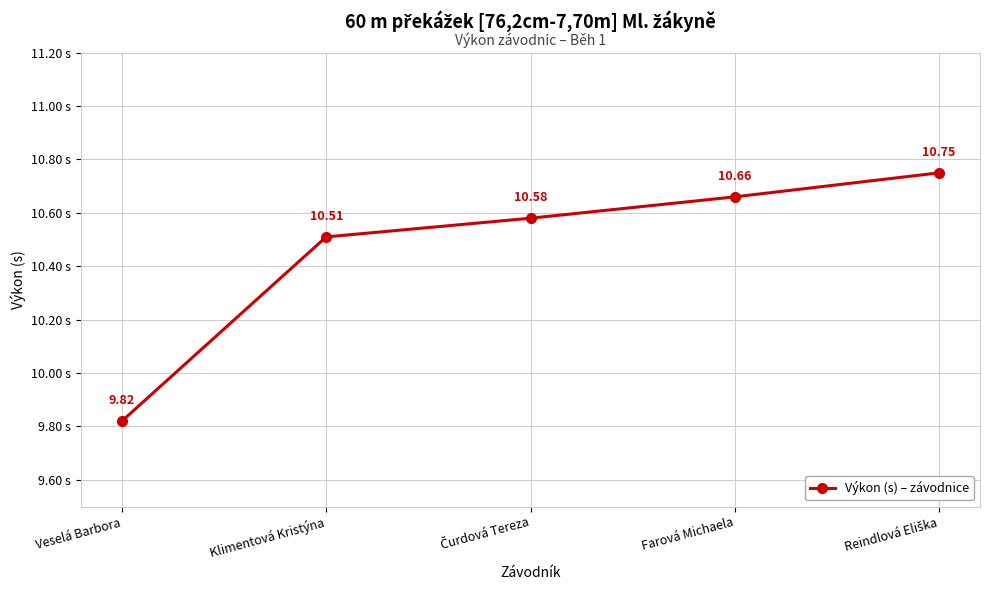

True or false: the data shows 10.5 at Klimentová Kristýna.

True